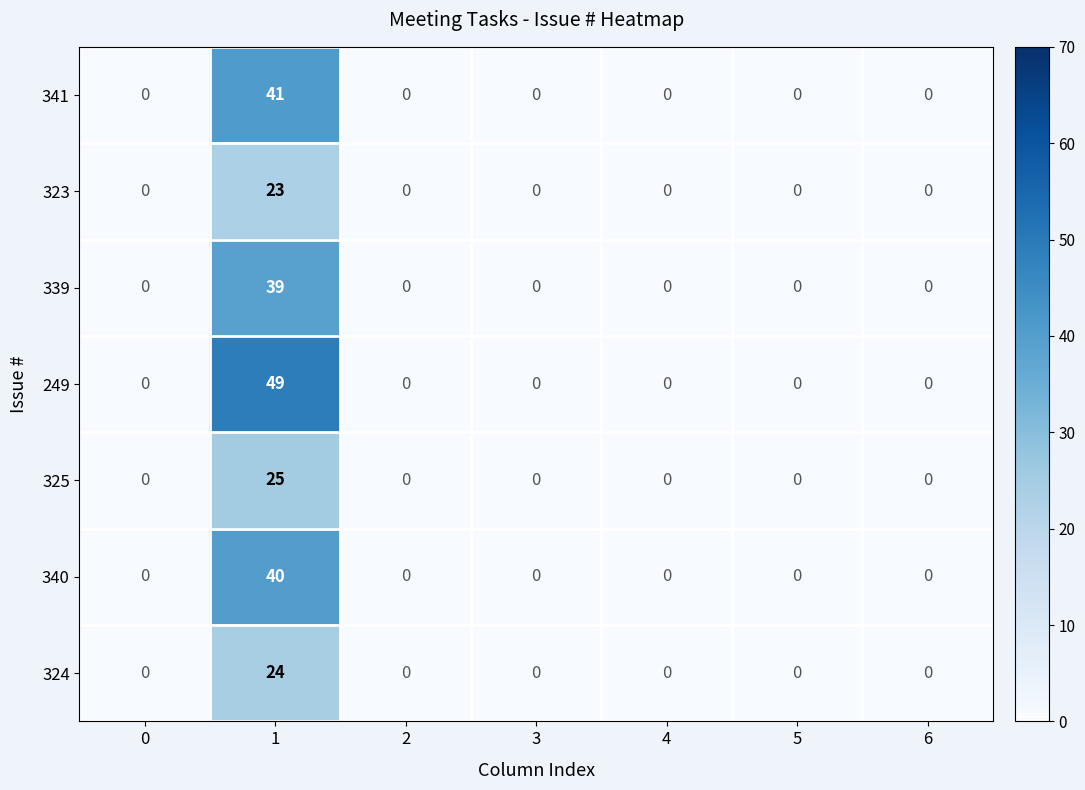

The value of 323 at 2 is -14. True or false?

False